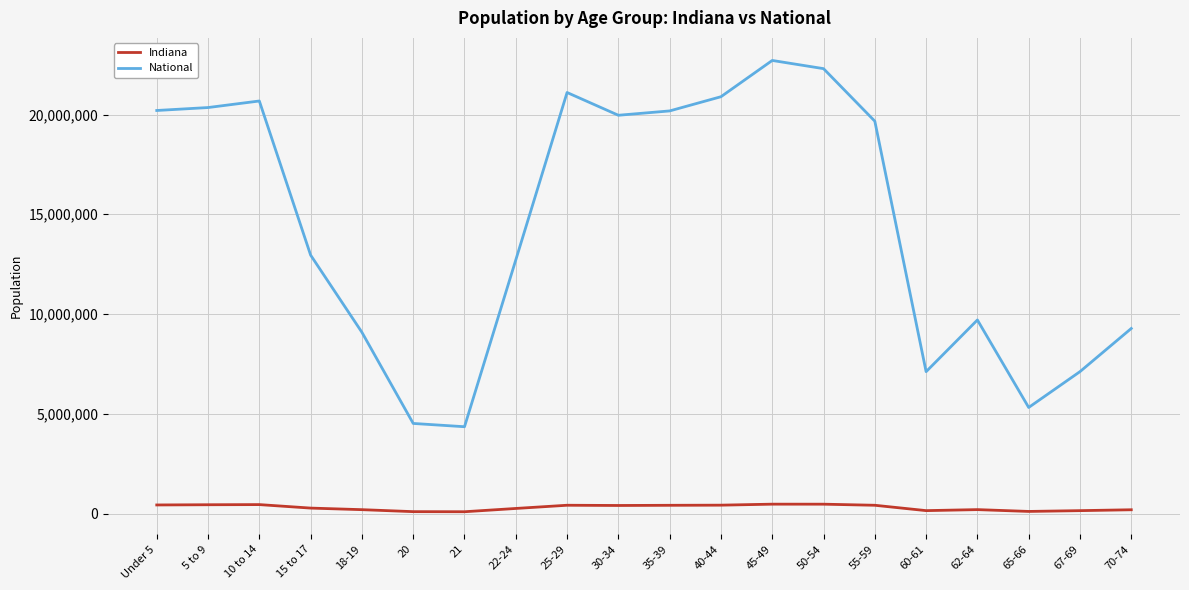

Which series has the largest total across all categories?

National